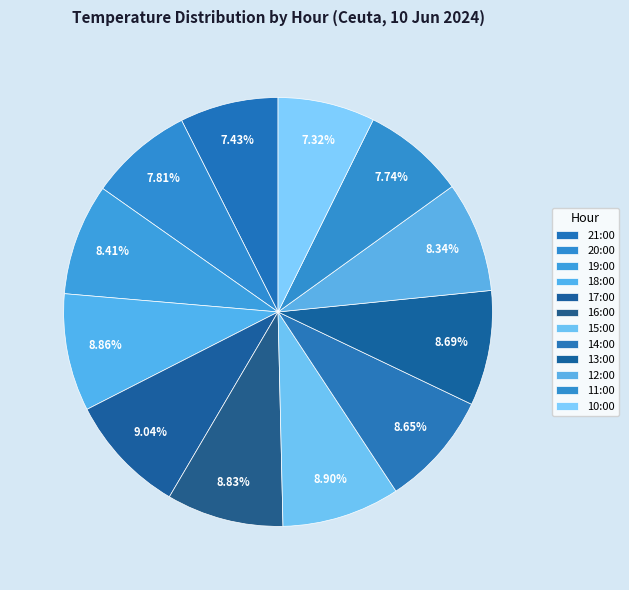

Is there any slice that represents more than half of the pie?

No